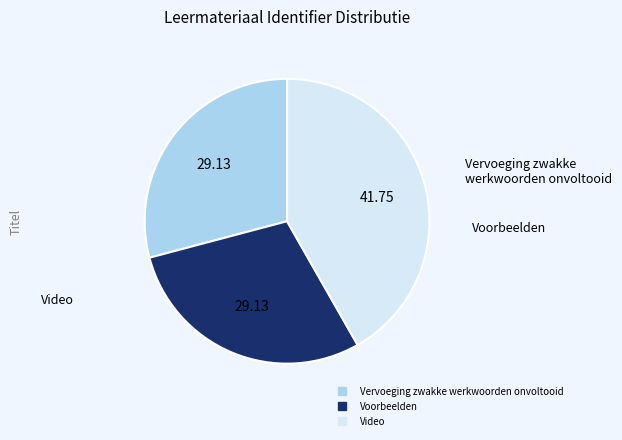

How many slices are in this pie chart?

3